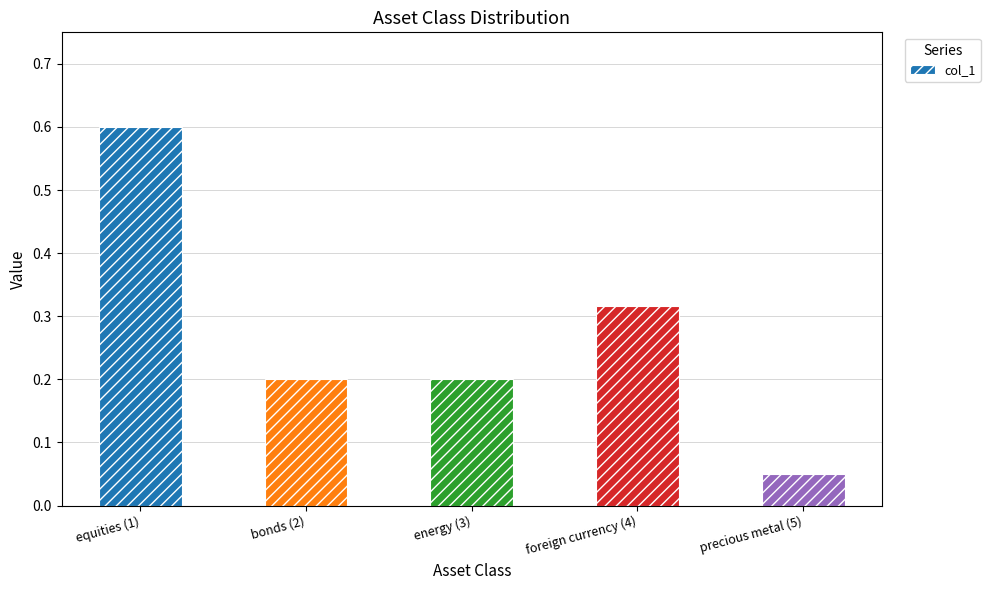

What position from the right is bonds (2)?

4